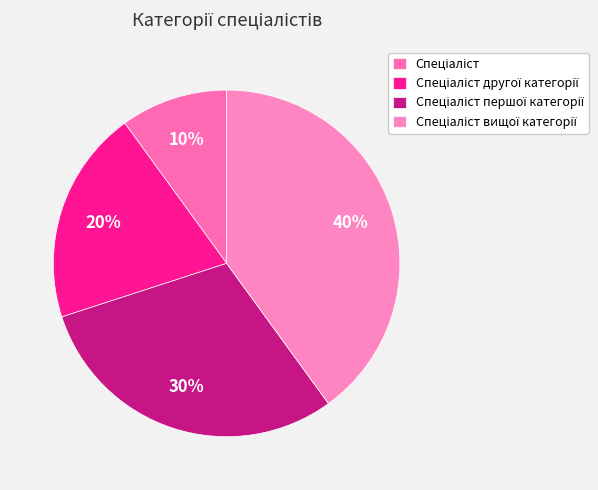

Approximately how many times larger is the value at Спеціаліст вищої категорії compared to Спеціаліст?

4.0